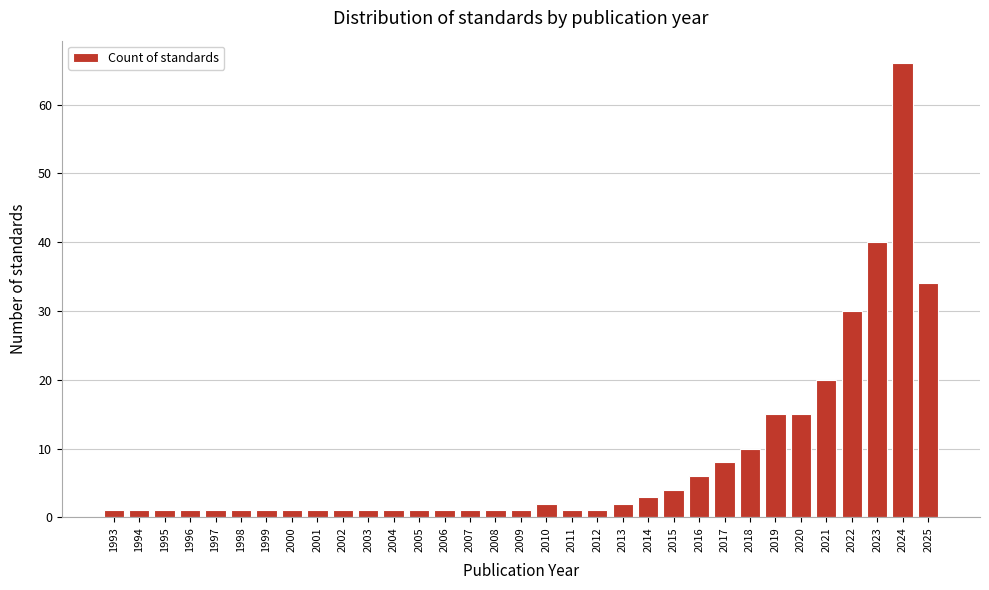

Where is the data nearest to the value 33?

2025